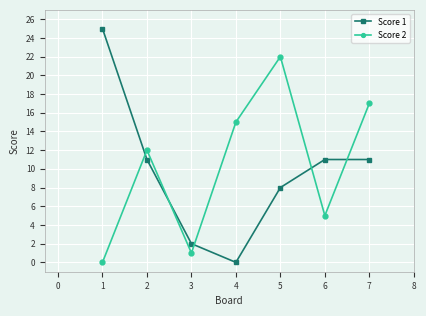

How many times do Score 2 and Score 1 cross each other?

5